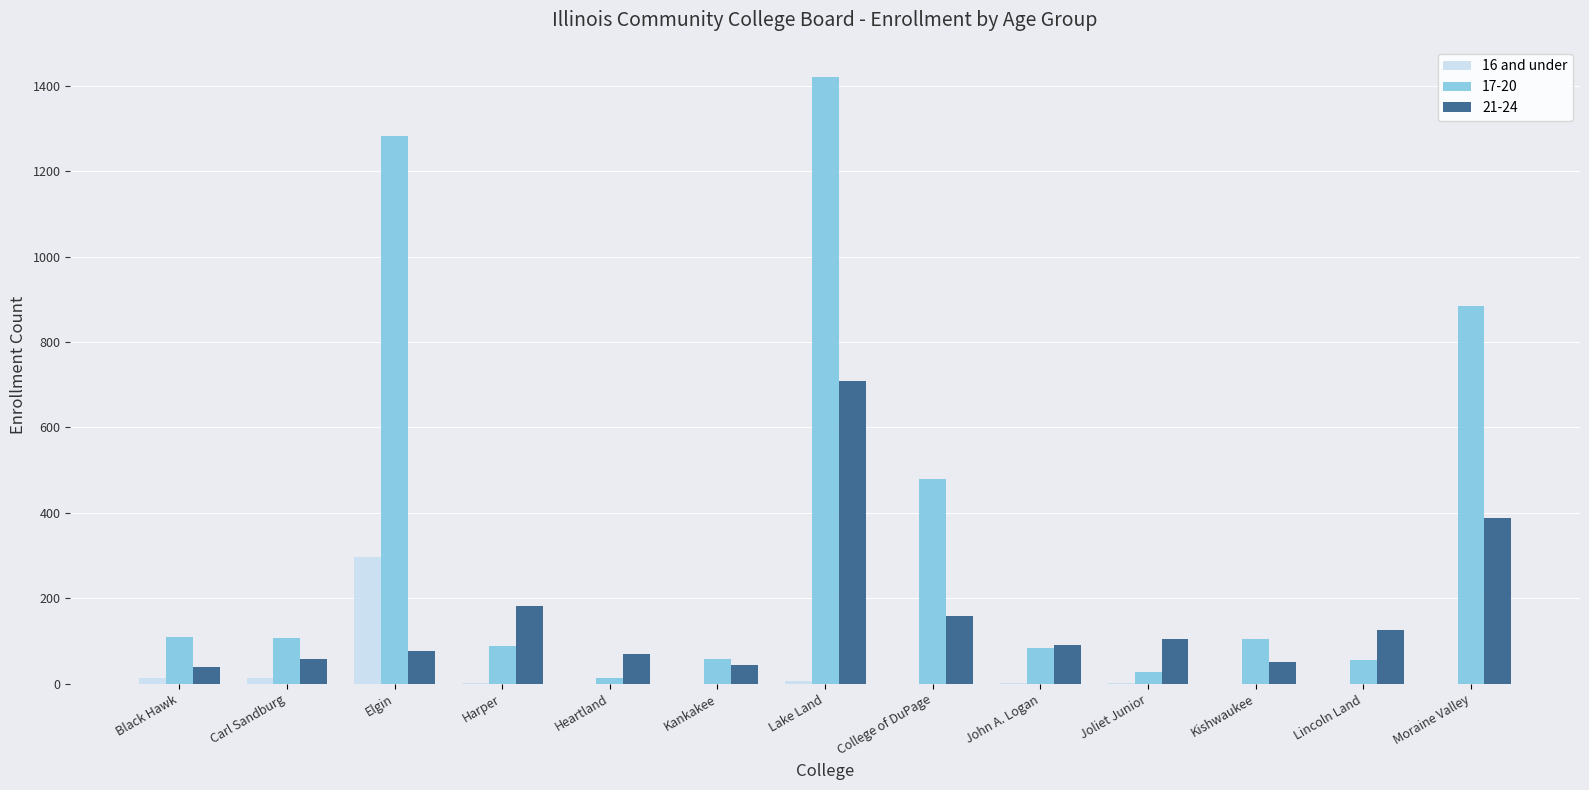

Between Elgin and Lincoln Land, which series saw the biggest shift?

17-20